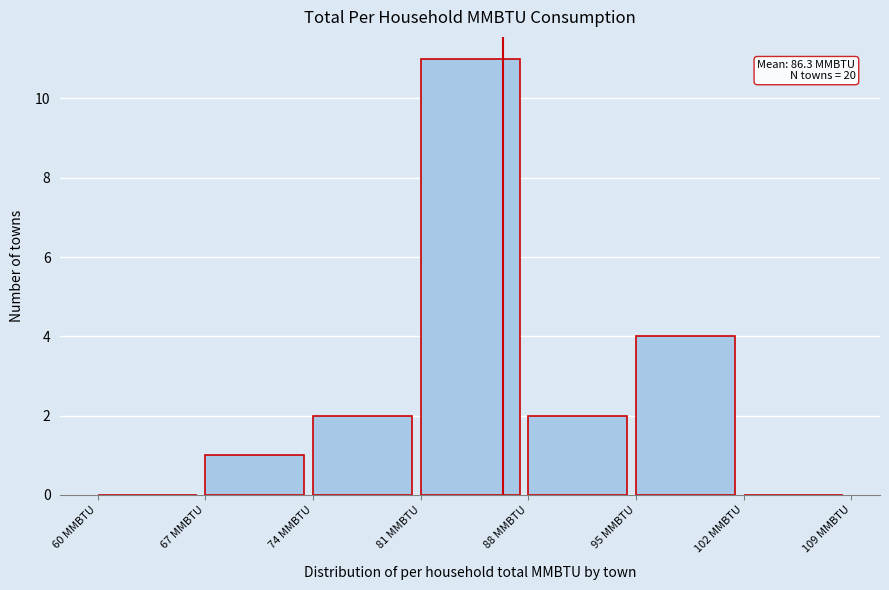

Over which range of the x-axis is the bar tallest?

81 to 88